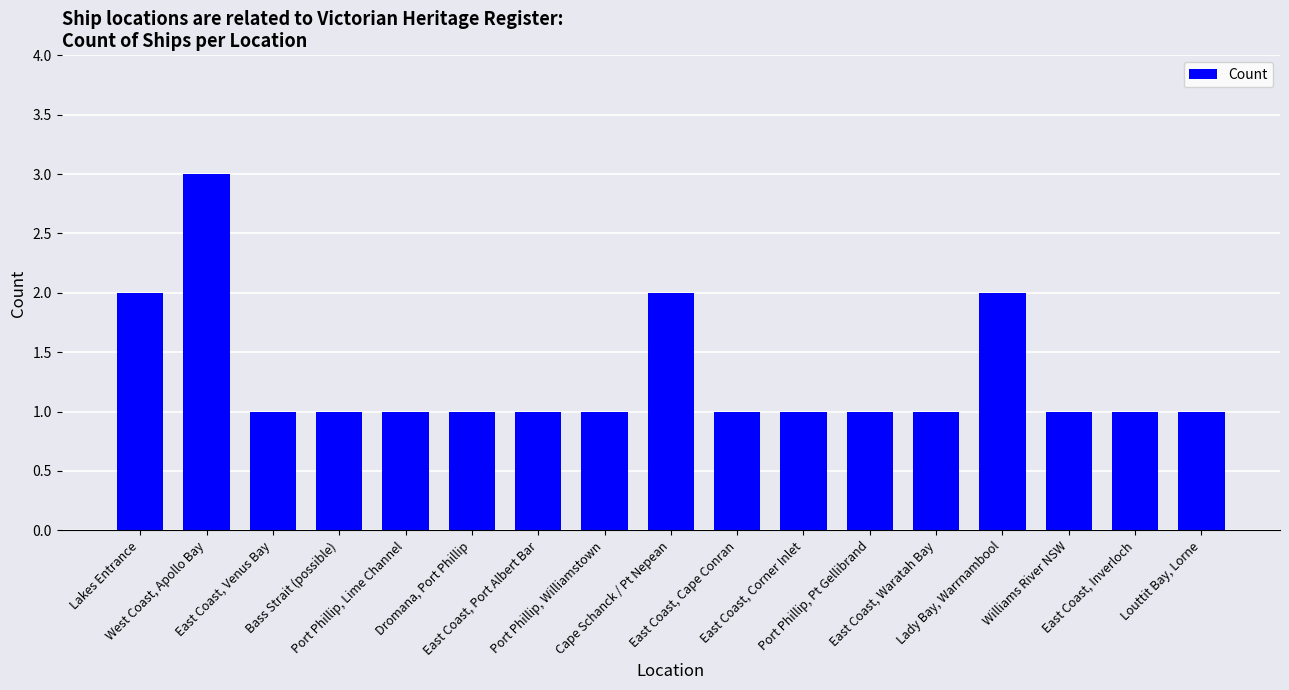

Count the values in the range 1 to 2.

16